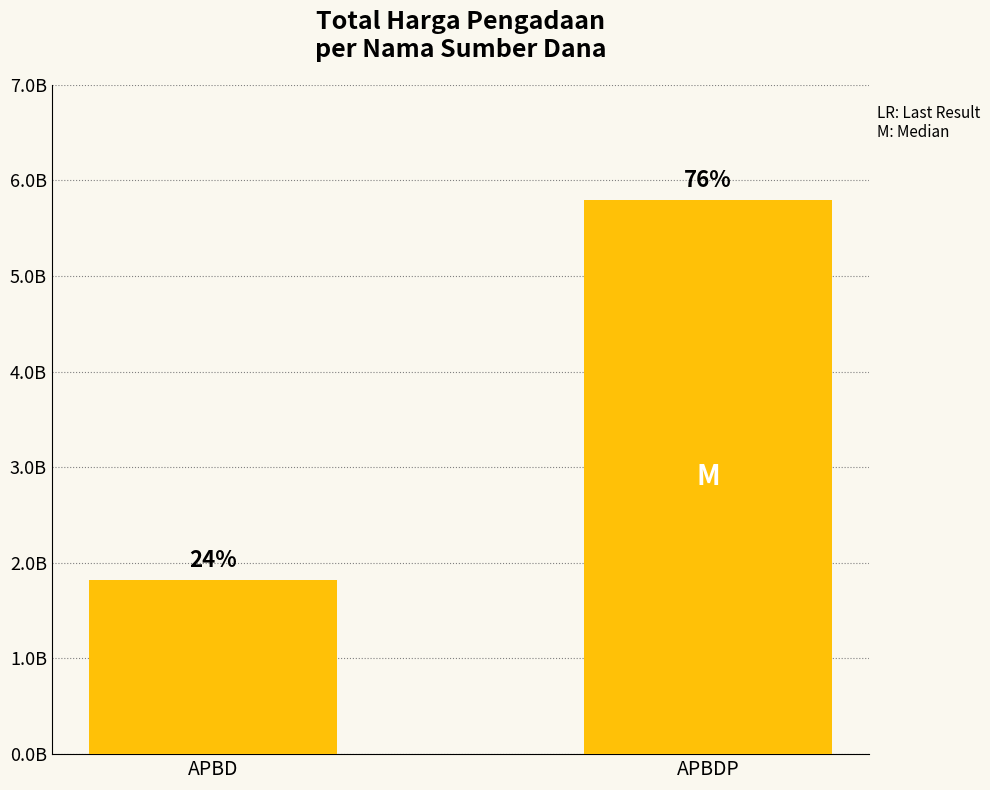

Reading left to right, list all the values displayed in this chart.

APBD=1824390315	APBDP=5793612740